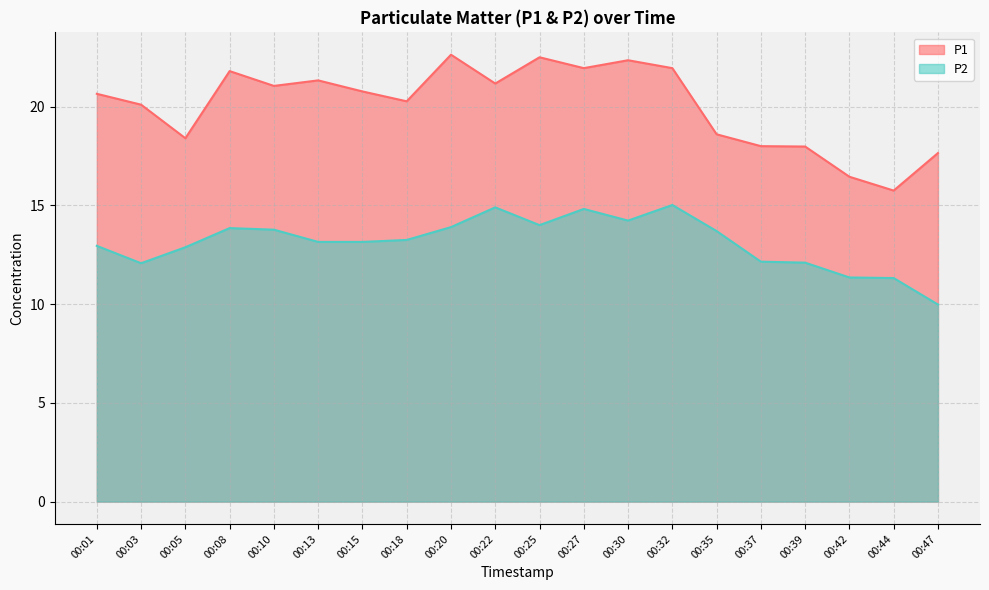

Where does the P1 series first go above 20?

00:01